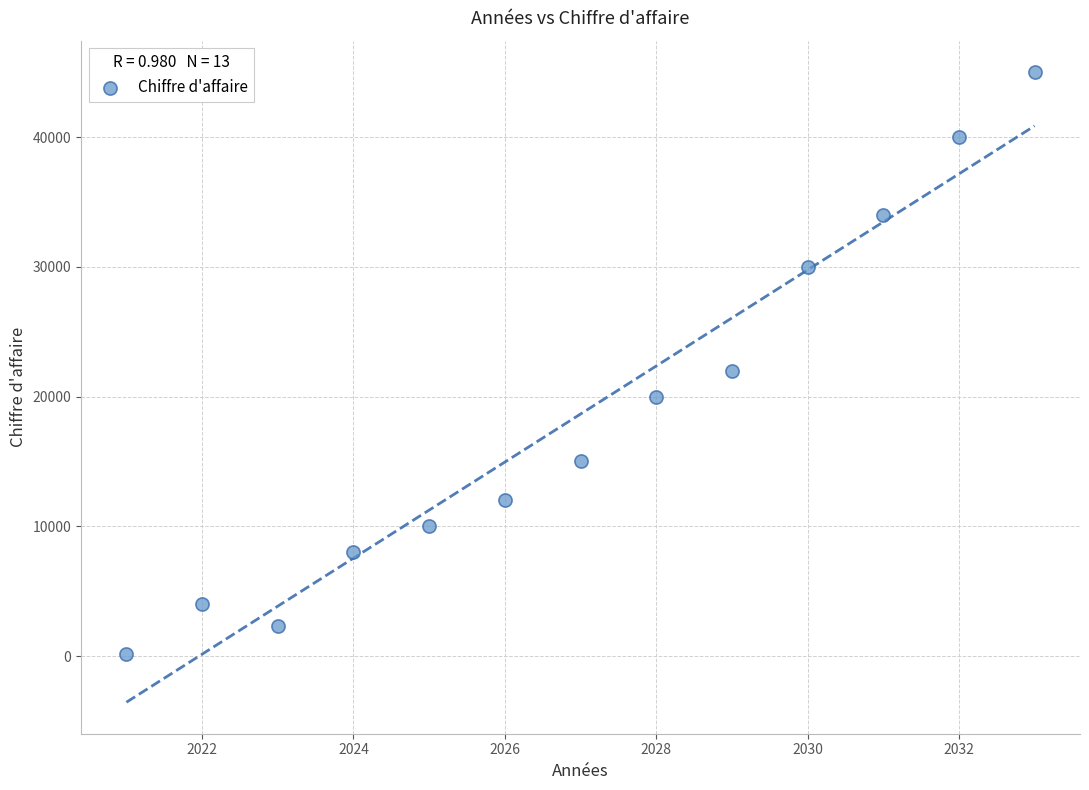

What is the range of X values (max minus min)?

12